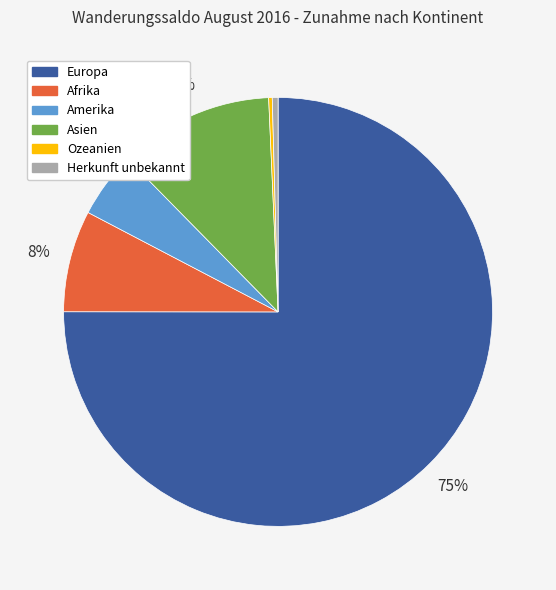

Is it true that Europa is 75% of the pie?

True